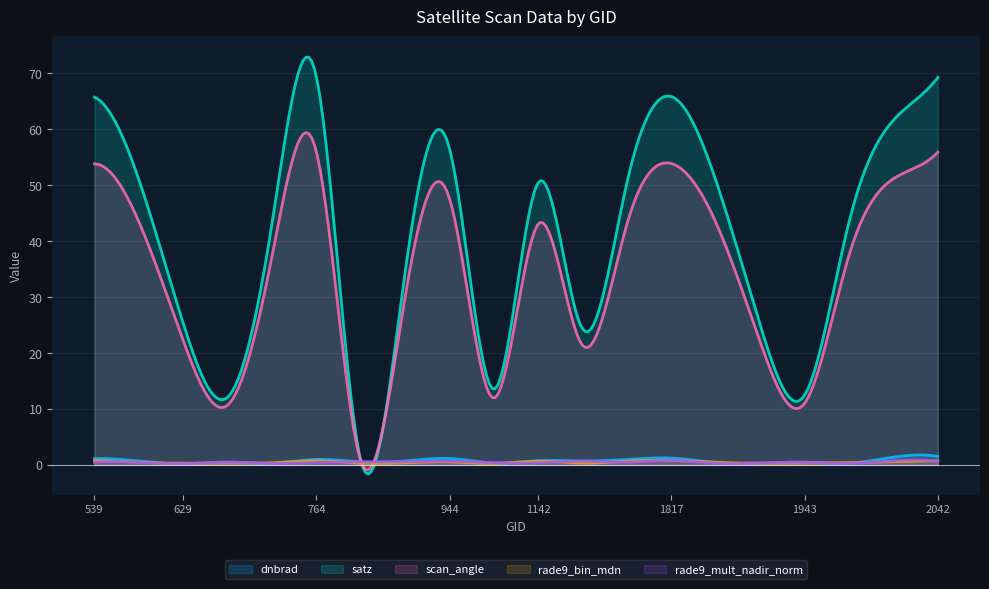

How many interior local peaks does the scan_angle series have?

4